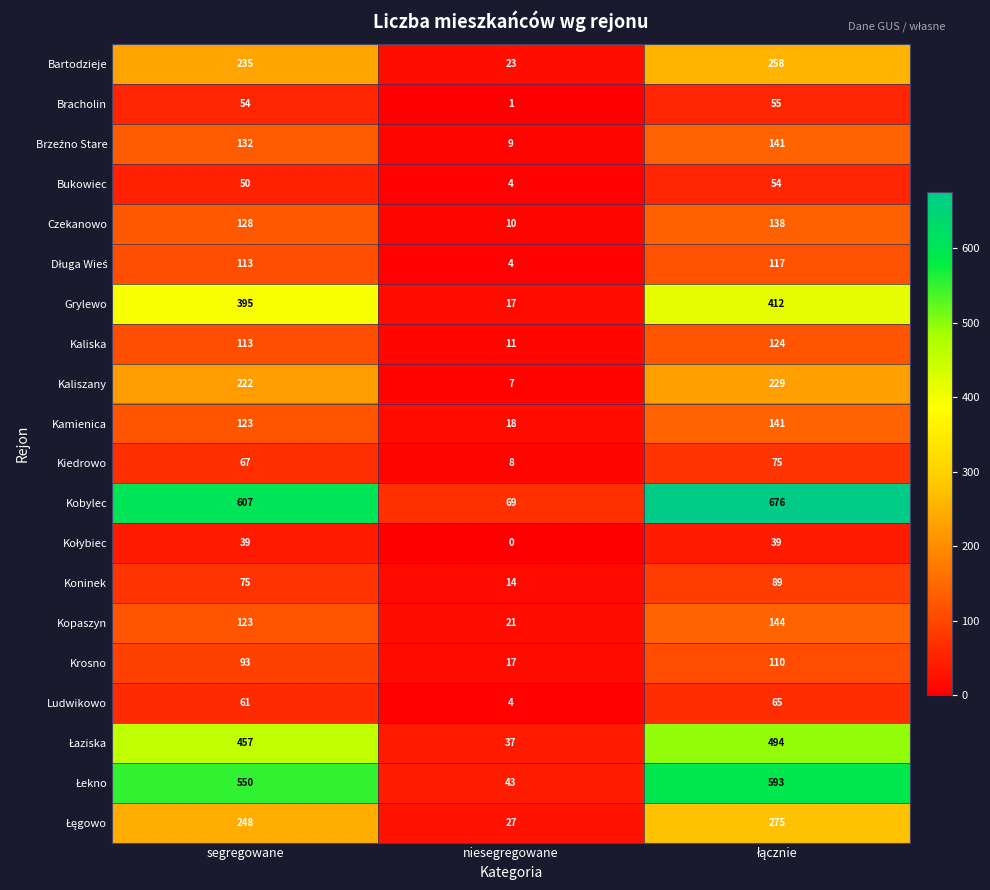

What is the total value across all series at segregowane?

3885